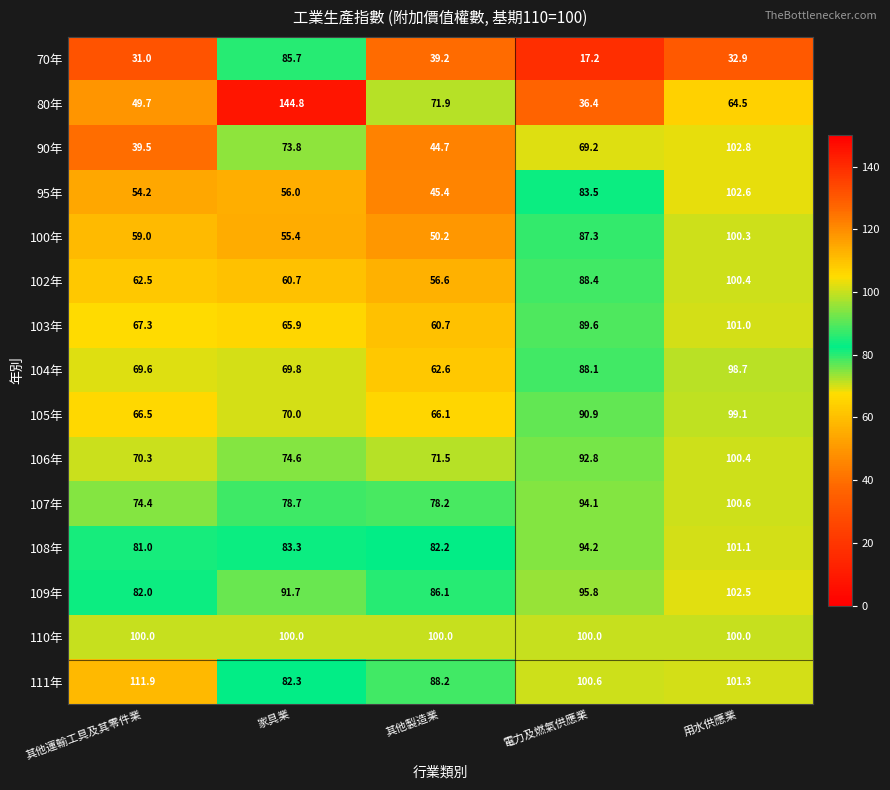

What is the spread (max minus min) of values at 家具業?

89.4